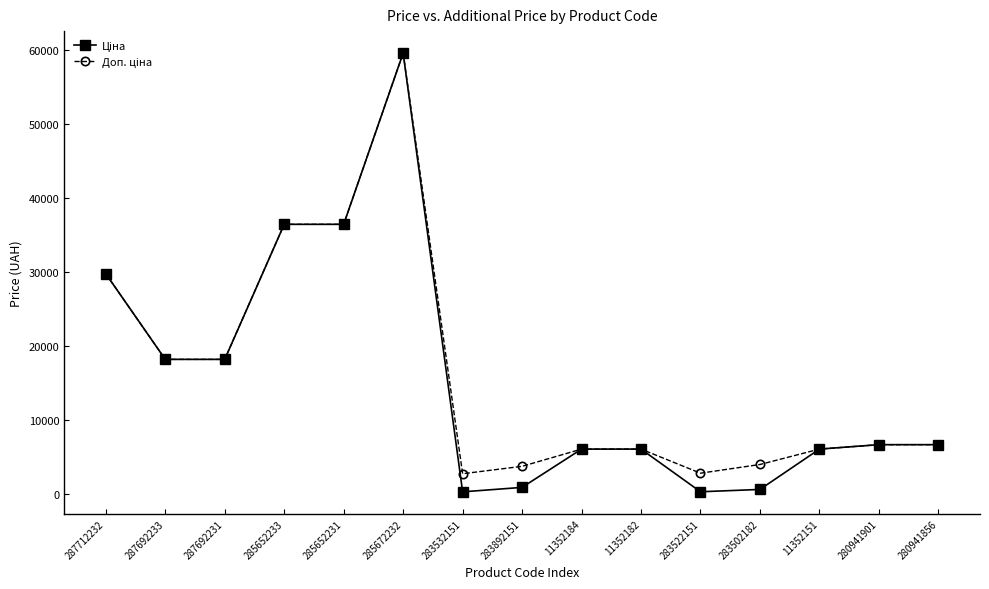

What is the maximum value shown in the chart?

59523.0